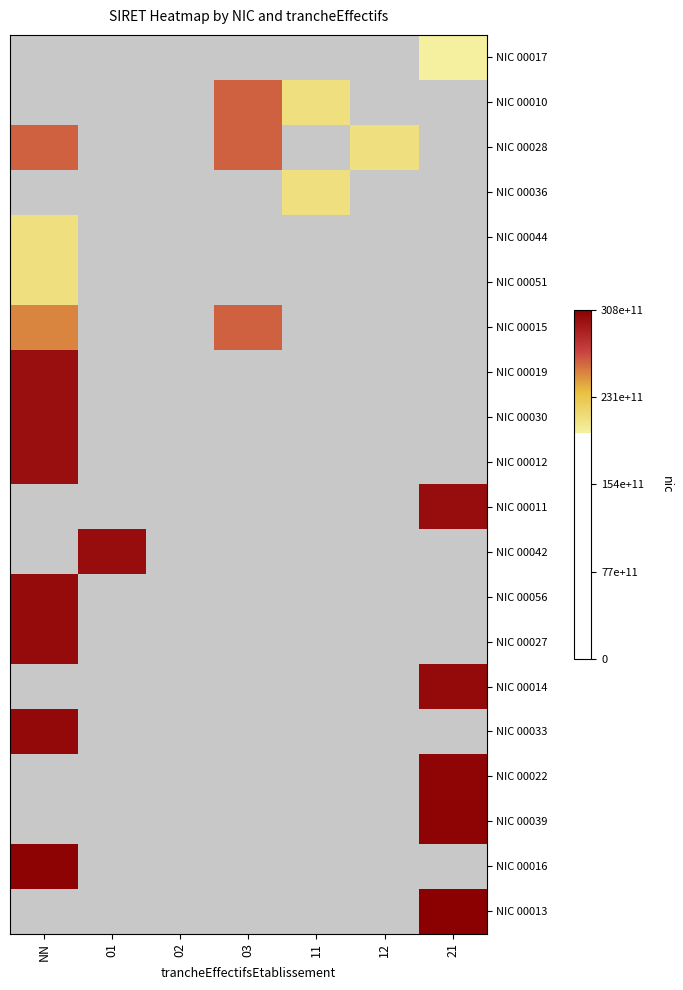

Rank the series by their maximum value, from lowest to highest.

NIC 00017, NIC 00036, NIC 00044, NIC 00051, NIC 00010, NIC 00028, NIC 00015, NIC 00019, NIC 00030, NIC 00012, NIC 00011, NIC 00042, NIC 00056, NIC 00027, NIC 00014, NIC 00033, NIC 00022, NIC 00039, NIC 00016, NIC 00013